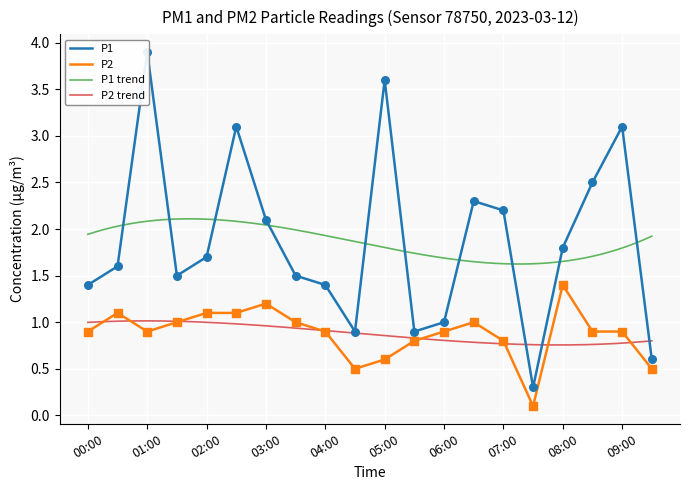

What is the total value across all series at 08:30?

3.4